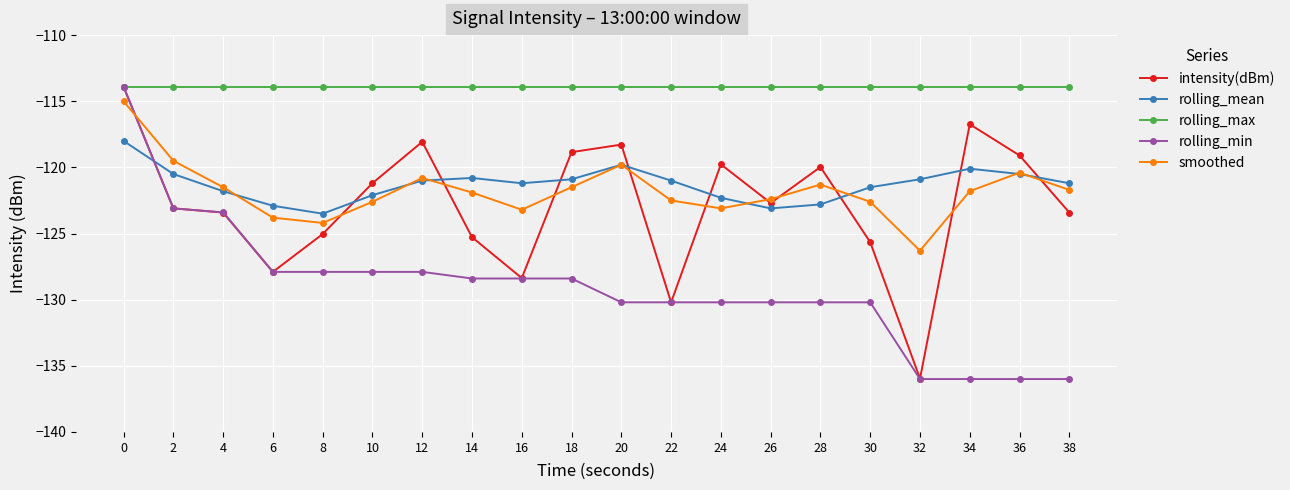

What is the total value across all series at 2?

-600.1